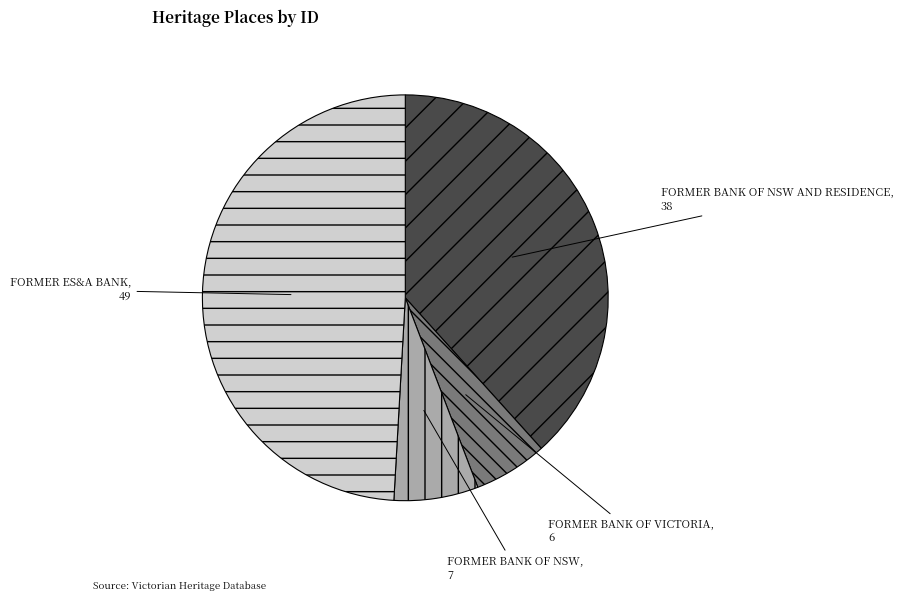

Count the number of slices in the pie.

4